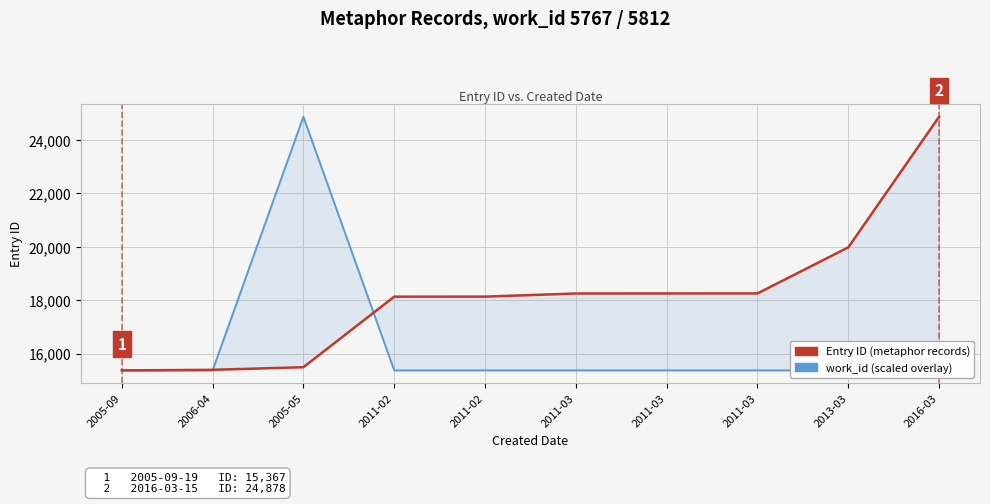

How many data points in Entry ID (metaphor records) are less than 18251?

5